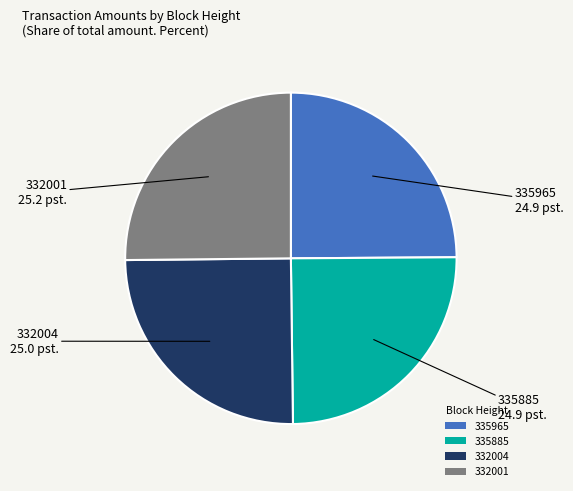

Is there a majority slice in this chart?

No